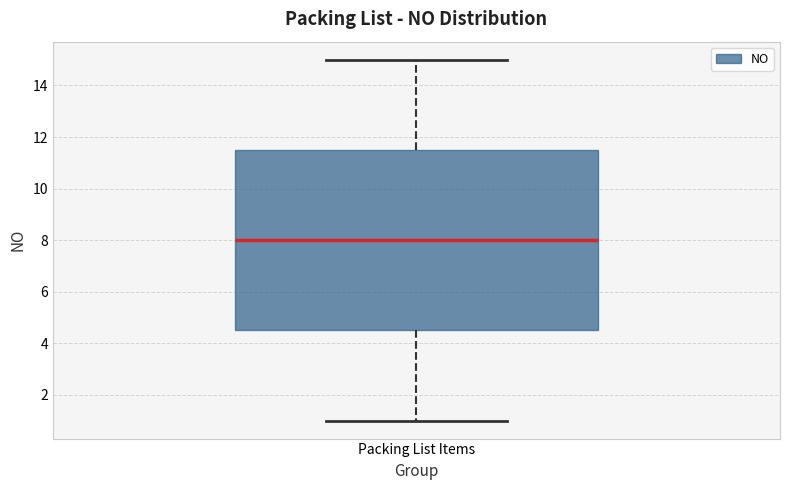

Read this box plot against the y-axis: the position of the median line, the range covered by the box, and the ends of both whiskers. The values are not printed on the chart, so give them approximately, as read against the axis.

median 8.0, box 4.6 to 11.6, whiskers 1.0 to 15.0